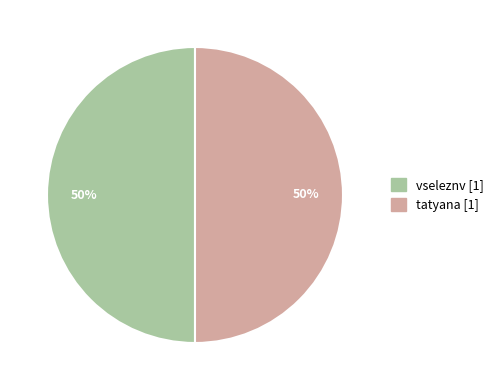

To the nearest percent, what is the difference between the vseleznv and tatyana slice percentages?

0%